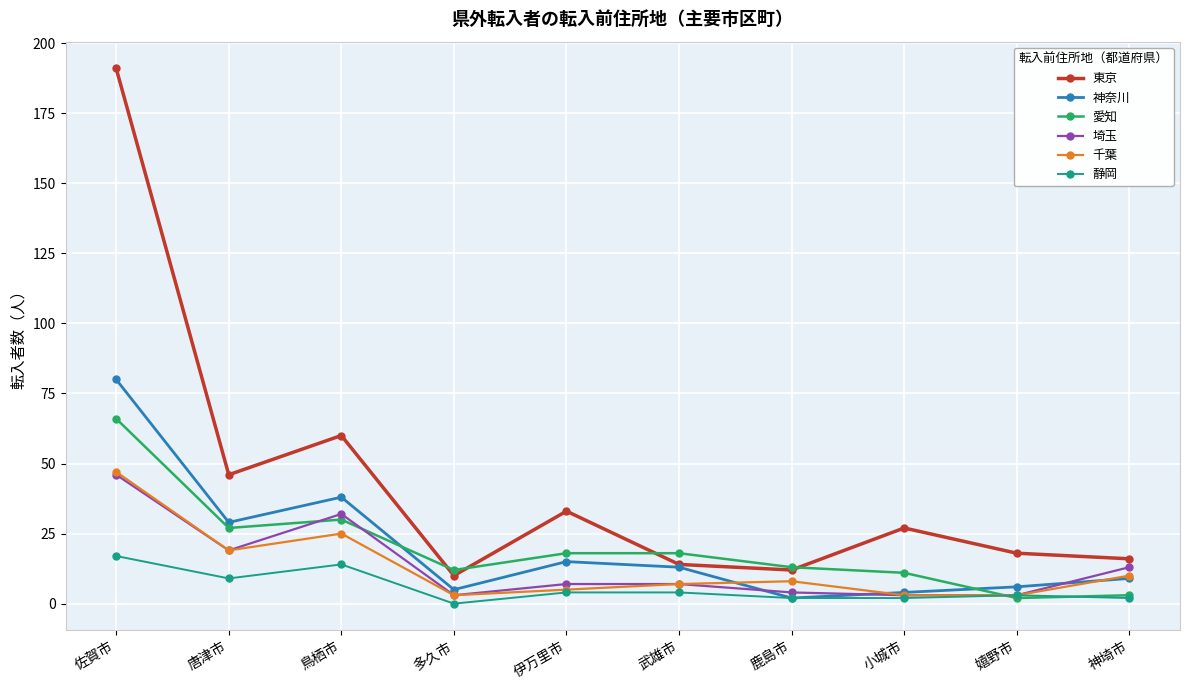

Is it true that 神奈川 equals 29 at 唐津市?

True